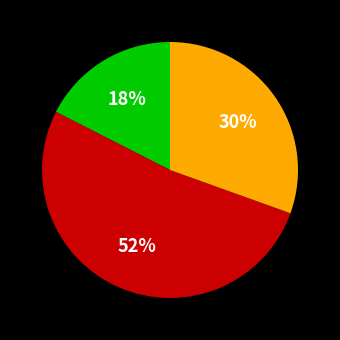

Is there any slice that represents more than half of the pie?

Yes